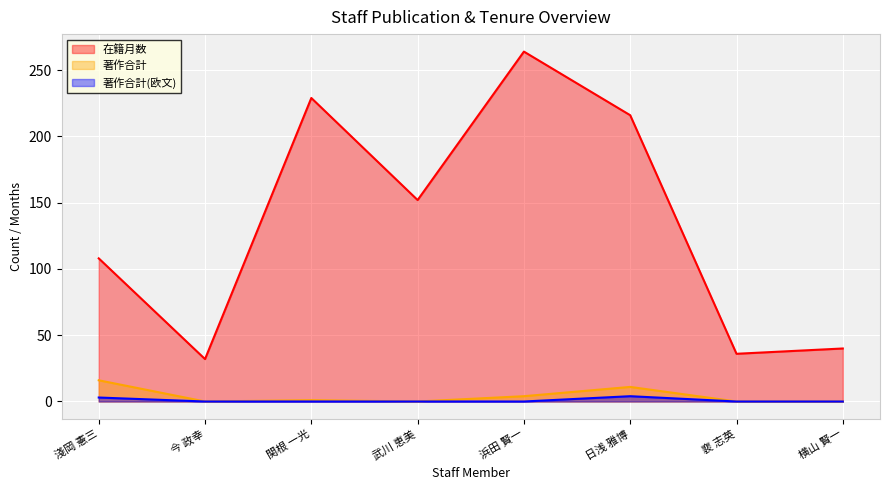

At which category is the sum across all series the highest?

浜田 賢一